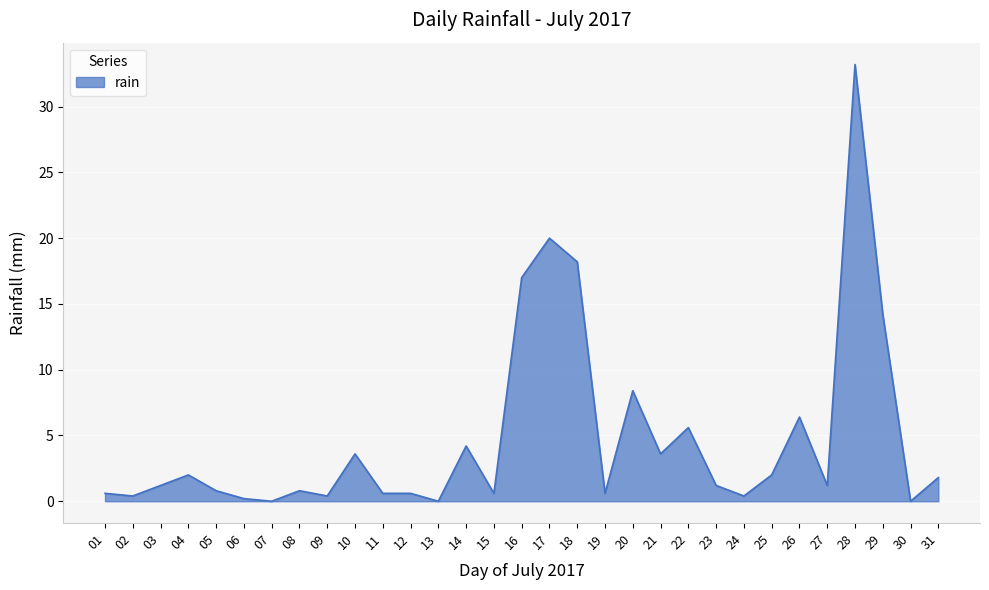

How many values are below 1?

14